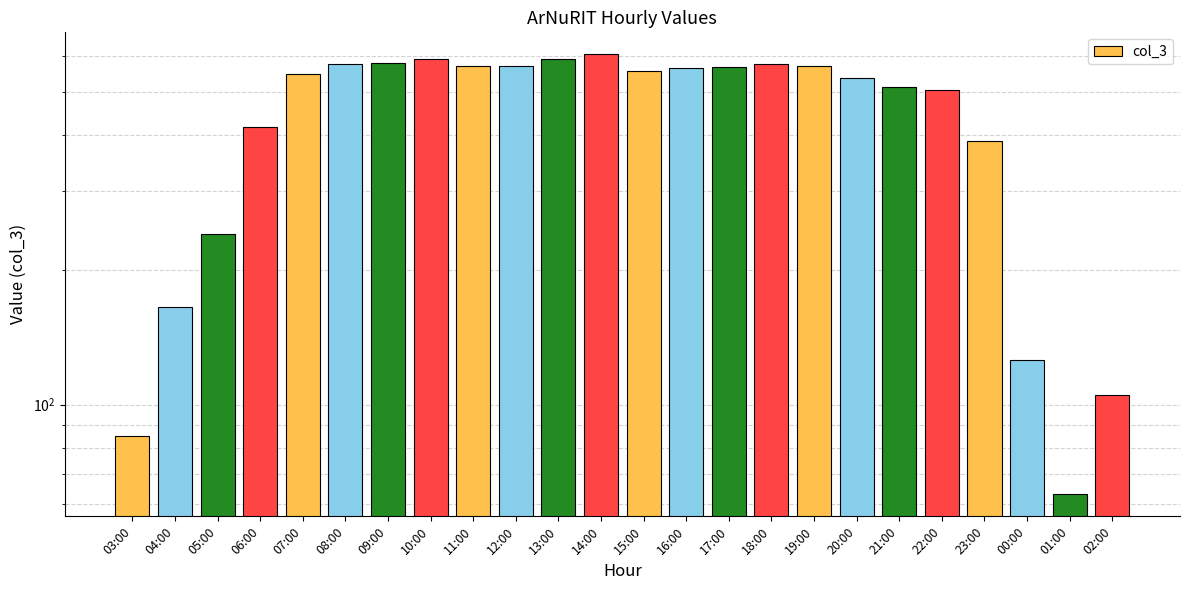

What is the difference between the second highest and second lowest values?

508